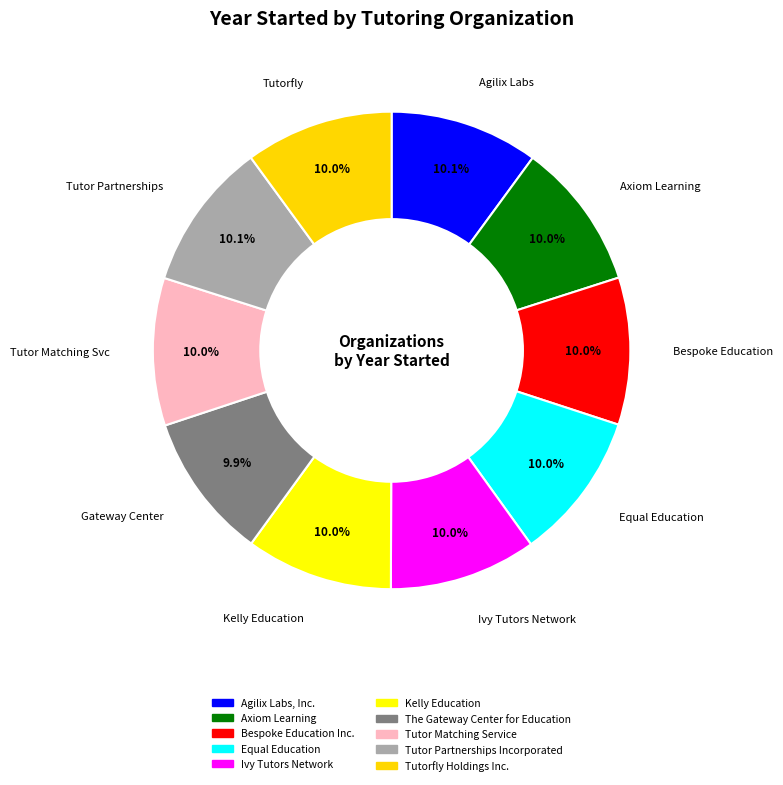

To the nearest percent, what percentage of the pie is Agilix Labs, Inc.?

10%